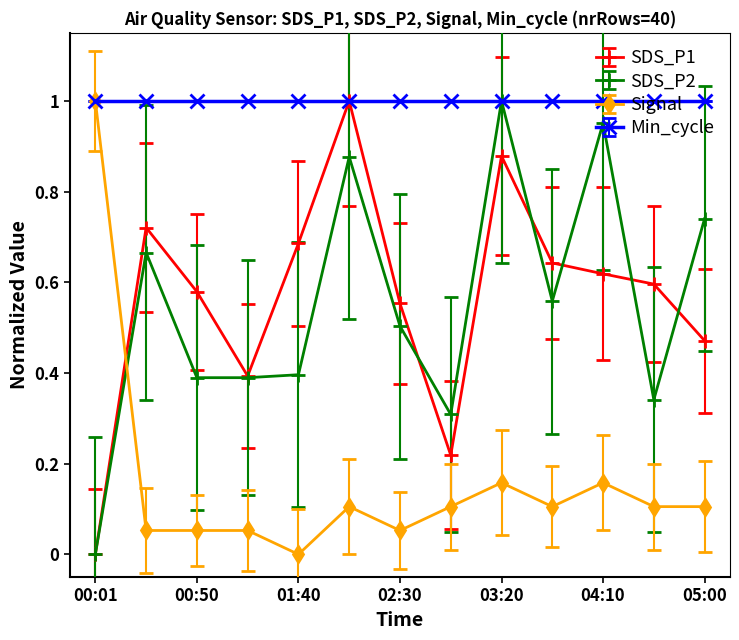

True or false: SDS_P1 and Signal cross at least once.

True